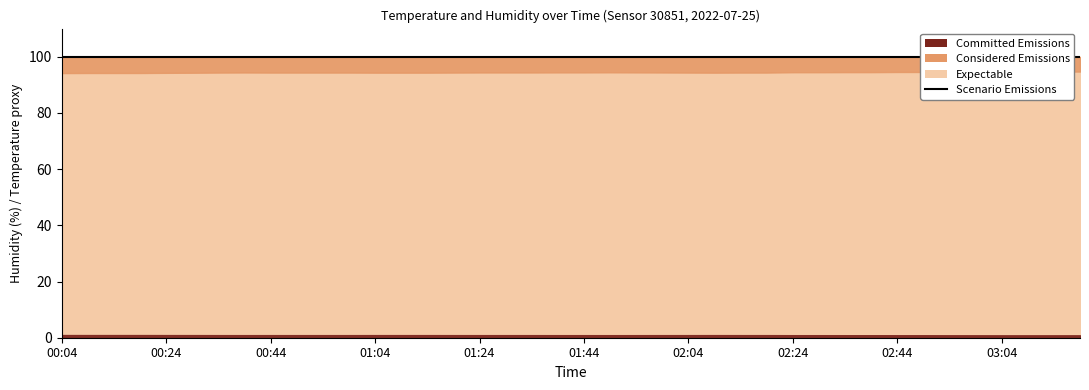

How many interior local peaks does the temperature series have?

1